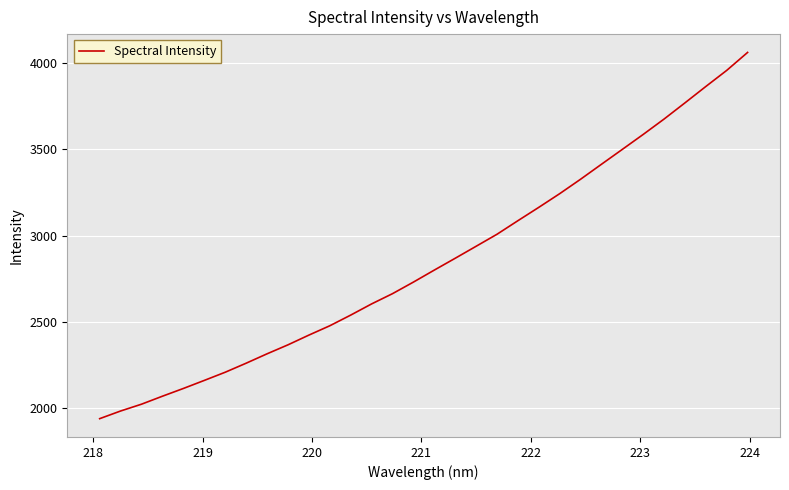

What is the maximum value shown in the chart?

4062.2